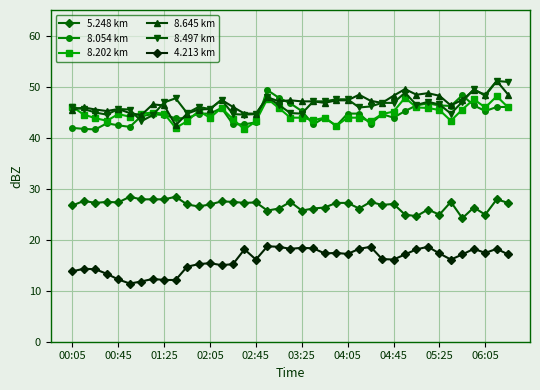

Which series has the widest spread of values?

8.645 km